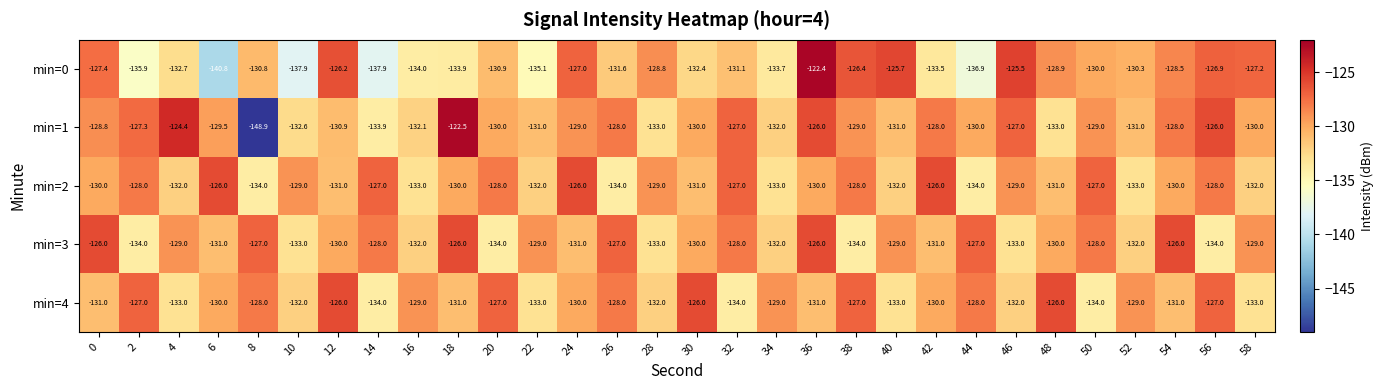

At which category does the chart reach its minimum across all series?

8